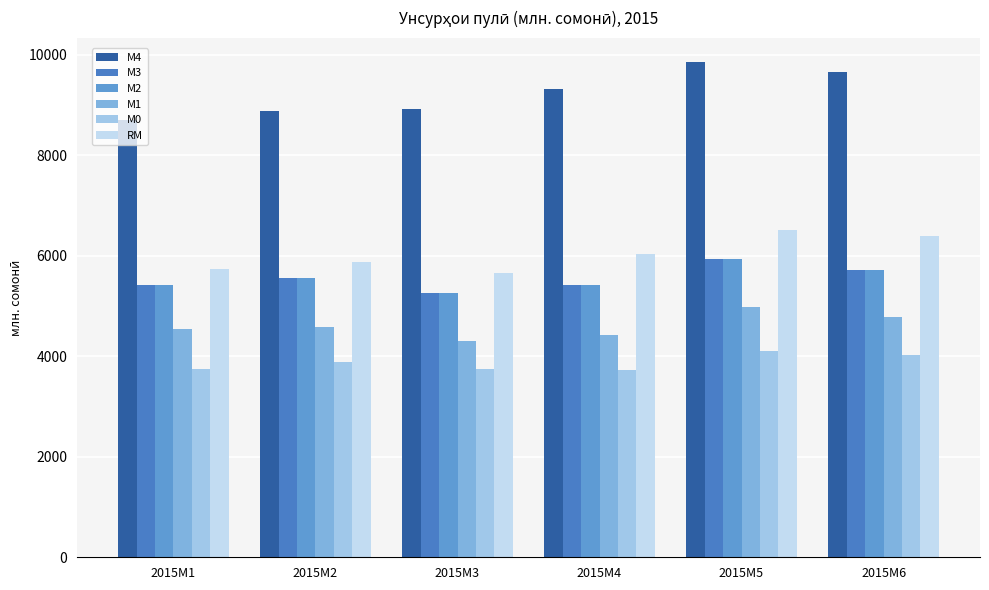

What is the maximum value for М4?

9844.1